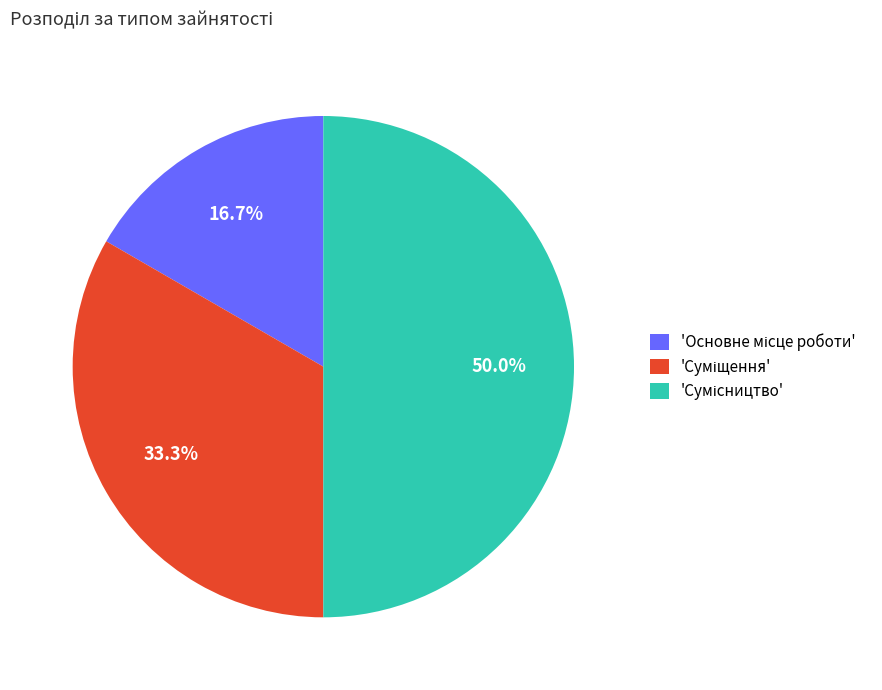

Count the number of slices in the pie.

3